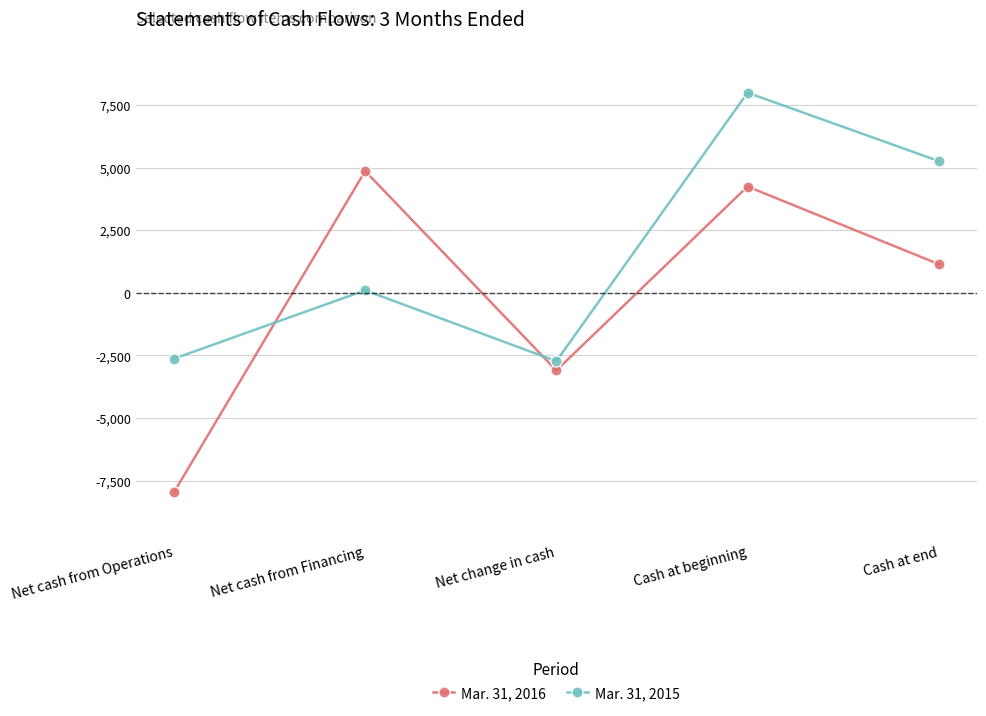

How many lines are shown in the chart?

2